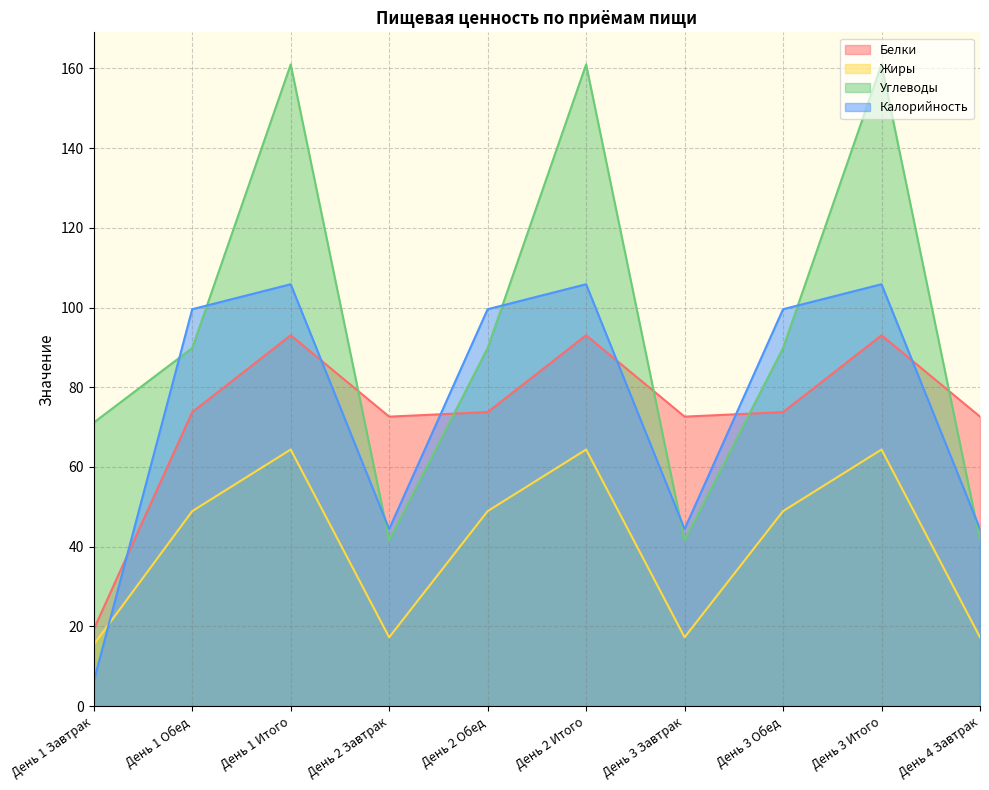

How many categories are shown in the chart?

10